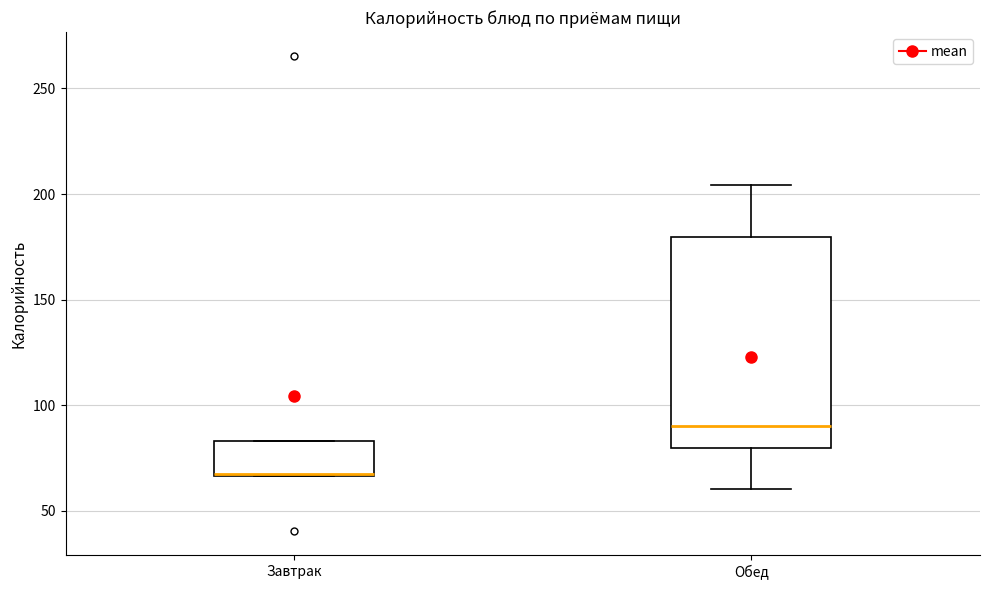

Comparing the boxes themselves (not the whiskers), which one is the tallest?

Обед